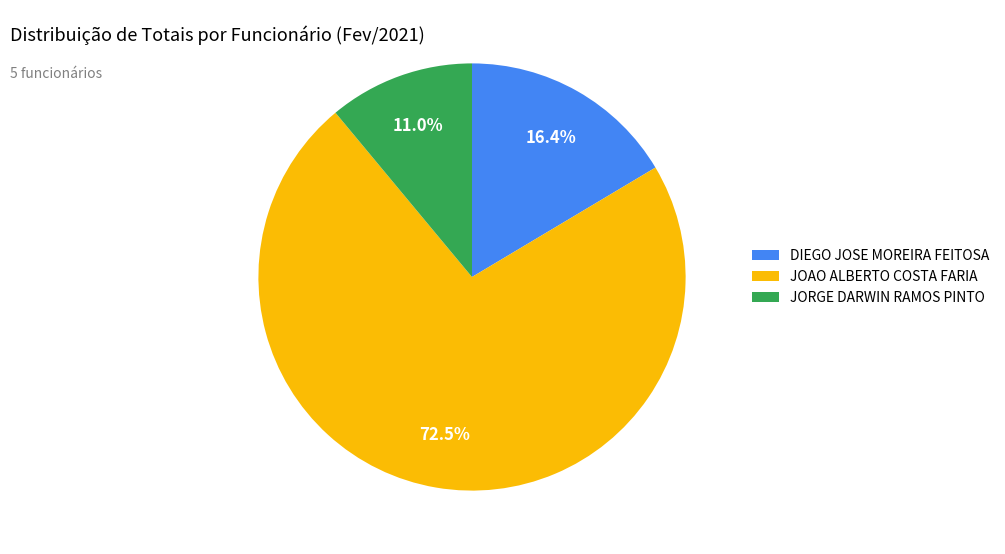

How many segments does this pie chart have?

3